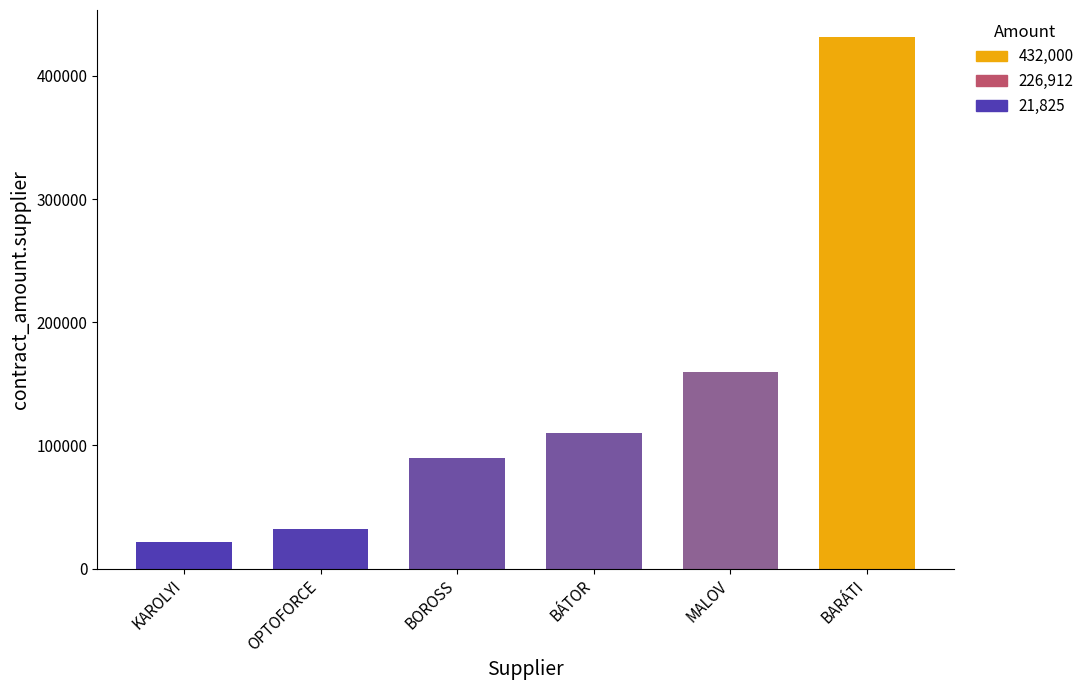

The chart shows a value of 42064.6 at BOROSS. True or false?

False